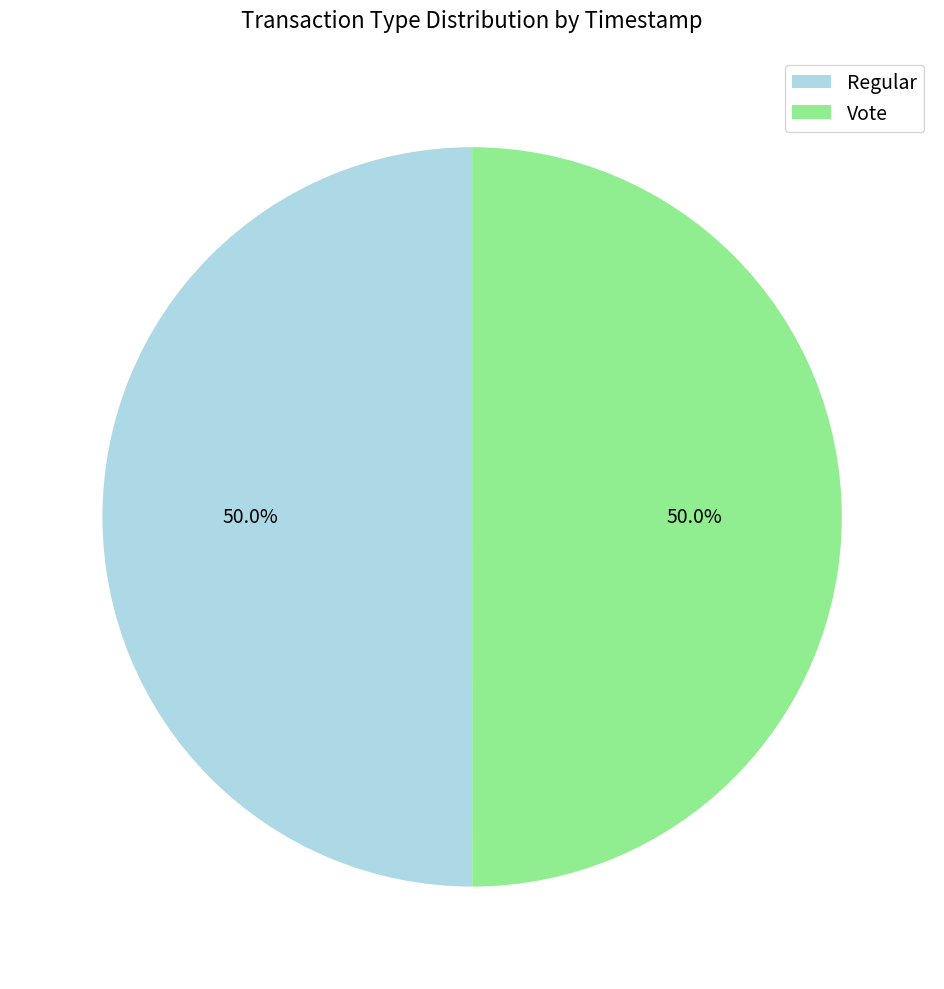

Is the sum of Vote and Regular greater than half?

Yes